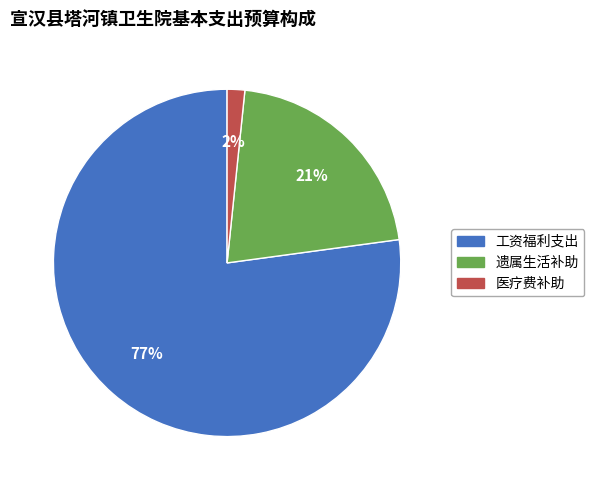

What is the majority slice?

工资福利支出